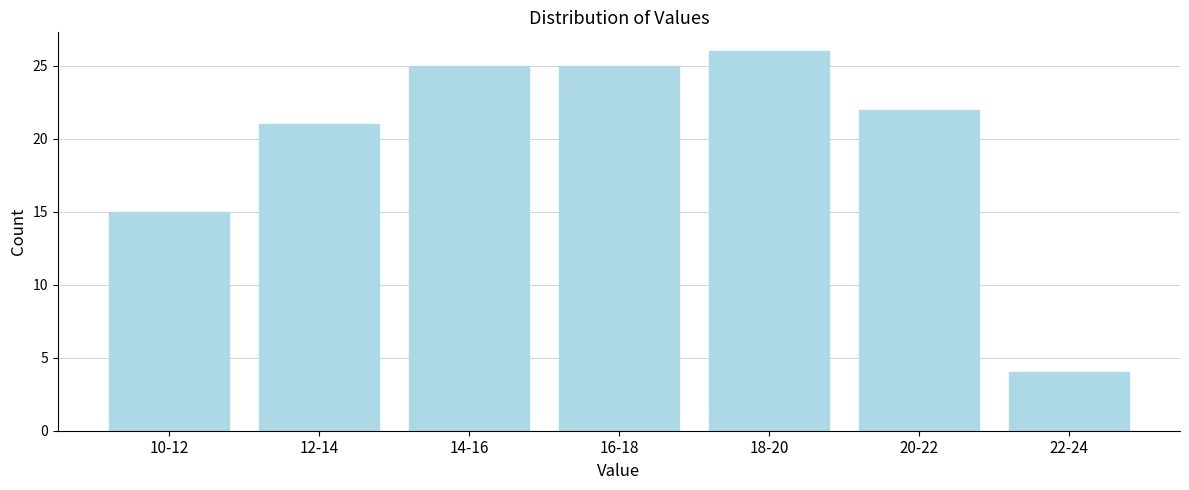

Reading left to right, what are all the values shown in this chart?

10-12=15	12-14=21	14-16=25	16-18=25	18-20=26	20-22=22	22-24=4